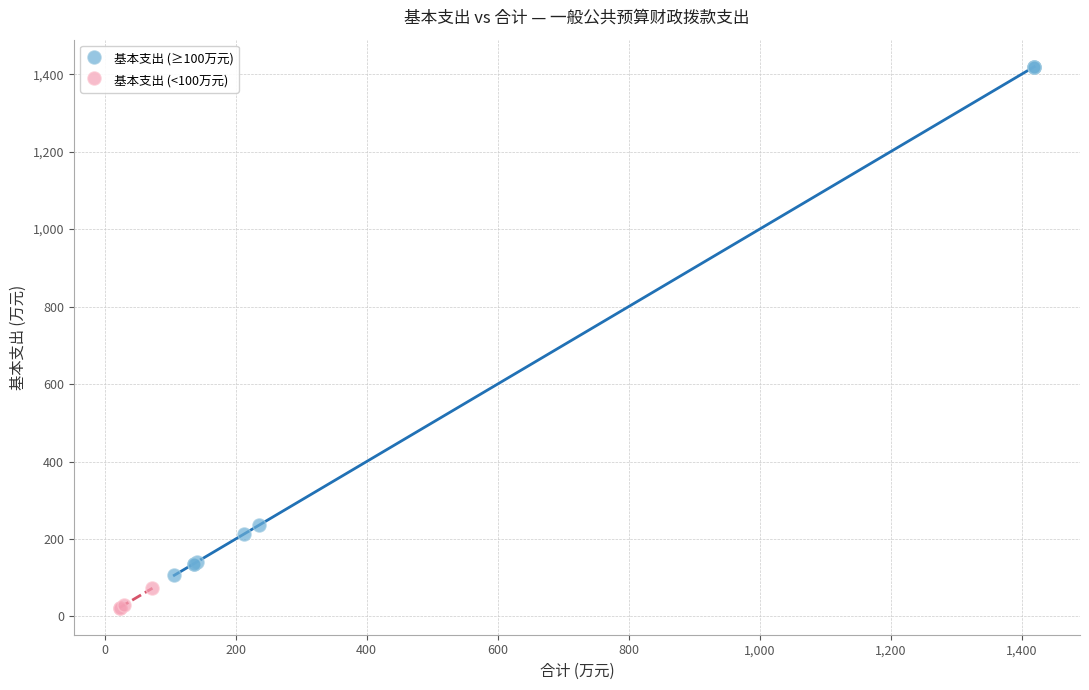

Which series reaches the minimum Y coordinate?

基本支出 (<100万元)